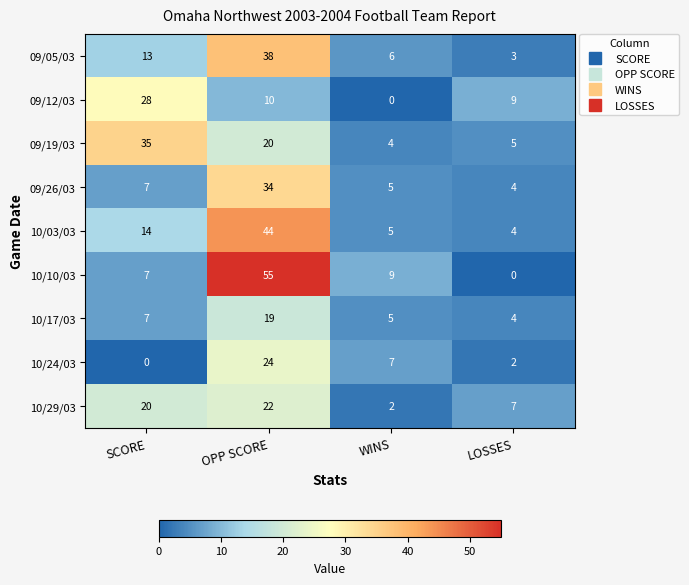

What is the sum of the 10/29/03 values at LOSSES and SCORE?

27